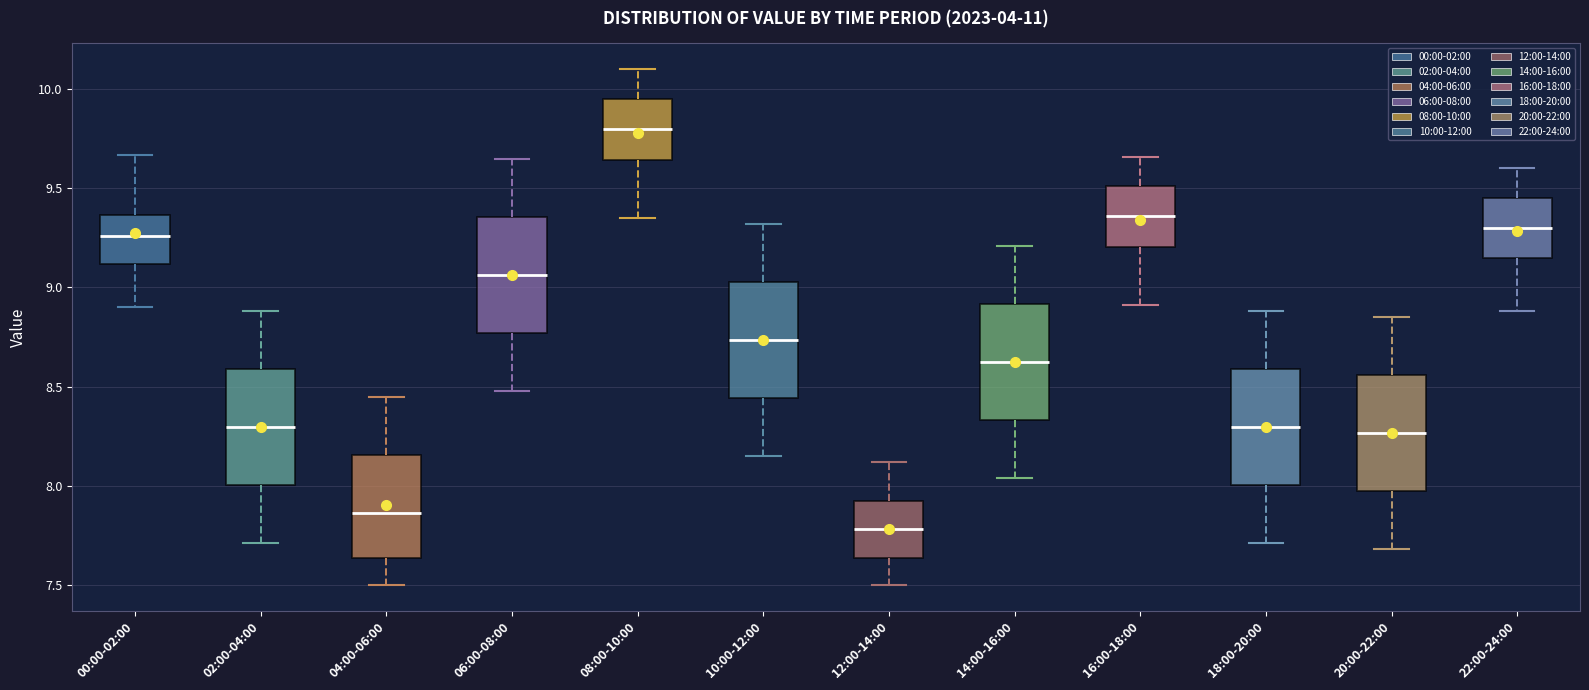

Which box's median line is the highest?

08:00-10:00